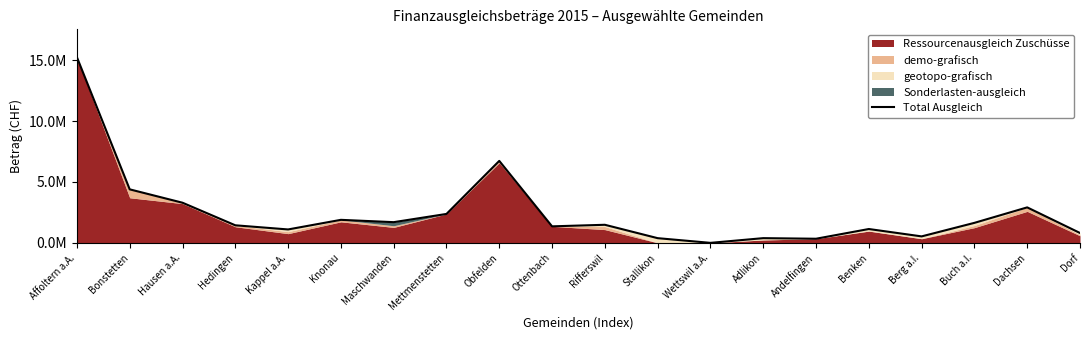

What is the average value?

2456582